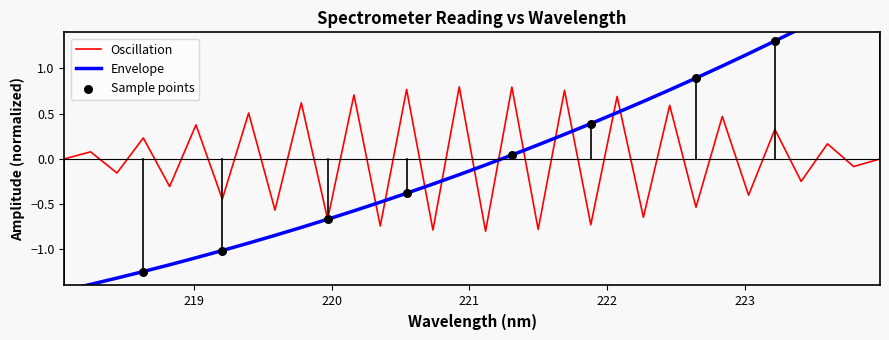

What is the change in value from 220.9264 to 223.7895?

+1.9